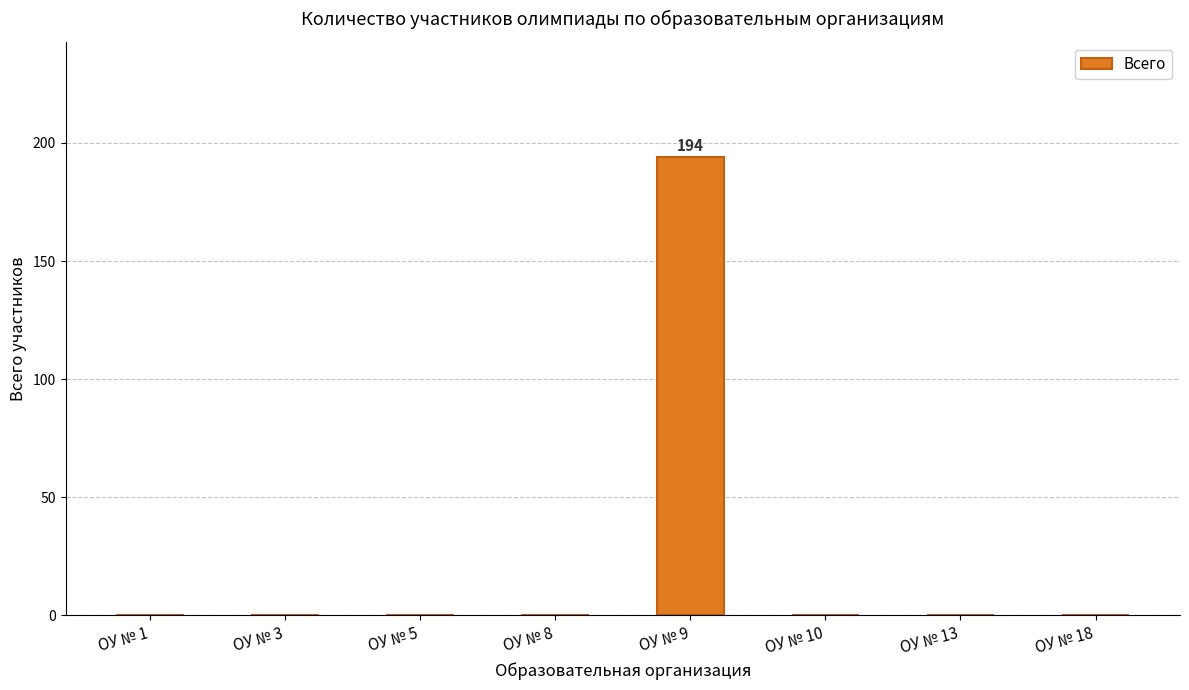

Are the bars horizontal?

No